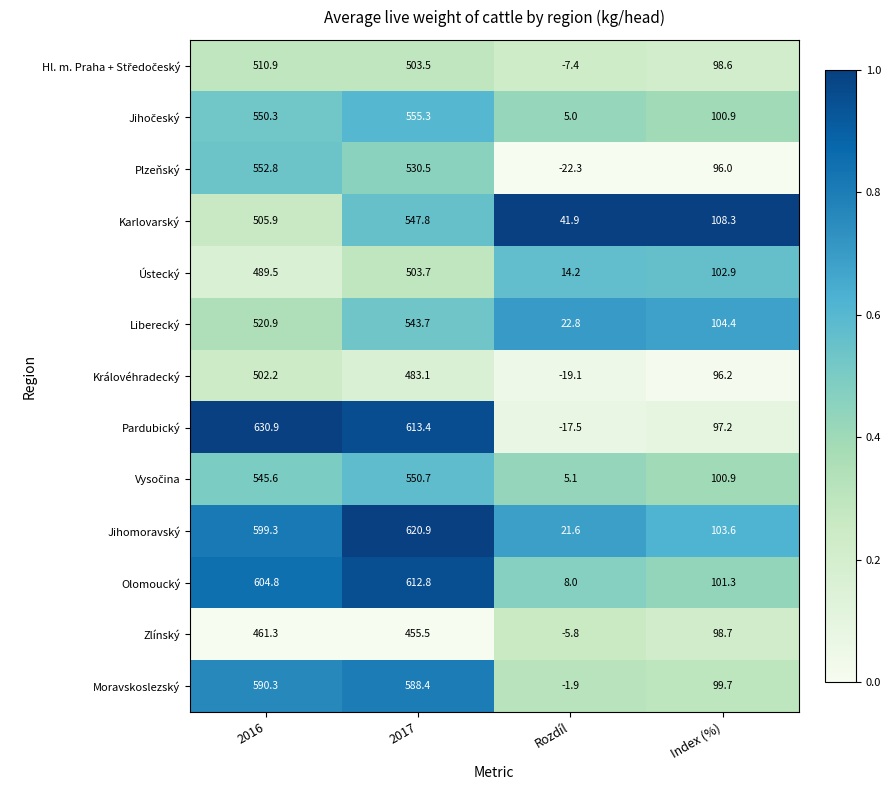

At which category is the sum across all series the highest?

2017